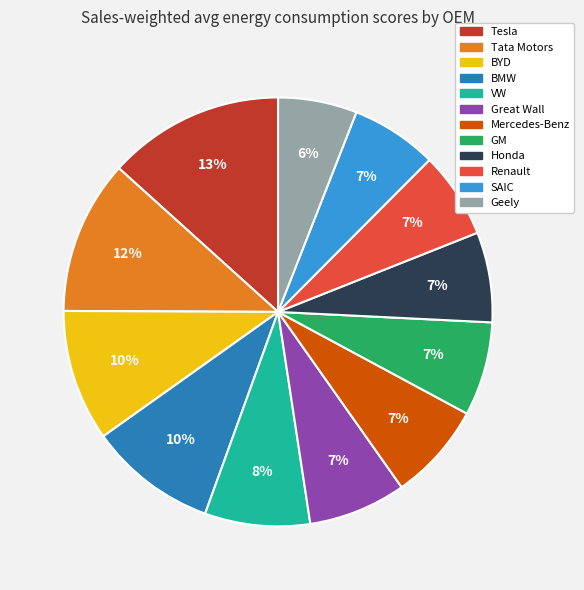

Which has a higher value, Renault or Tesla?

Tesla